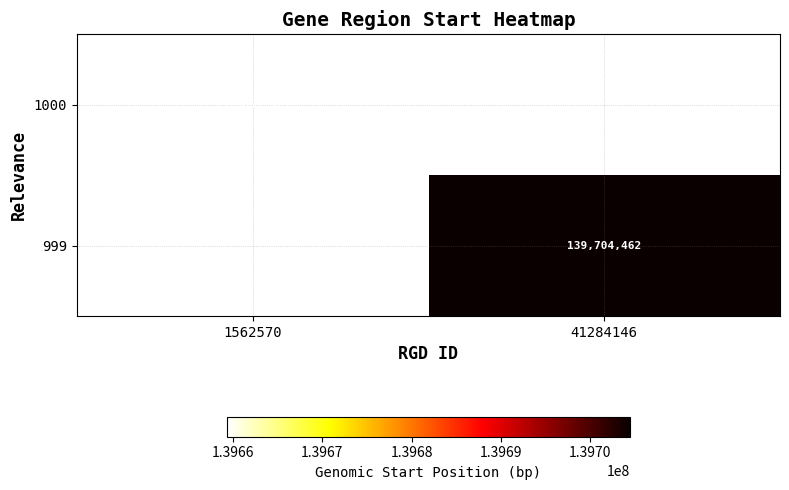

How many data points does each series have?

2